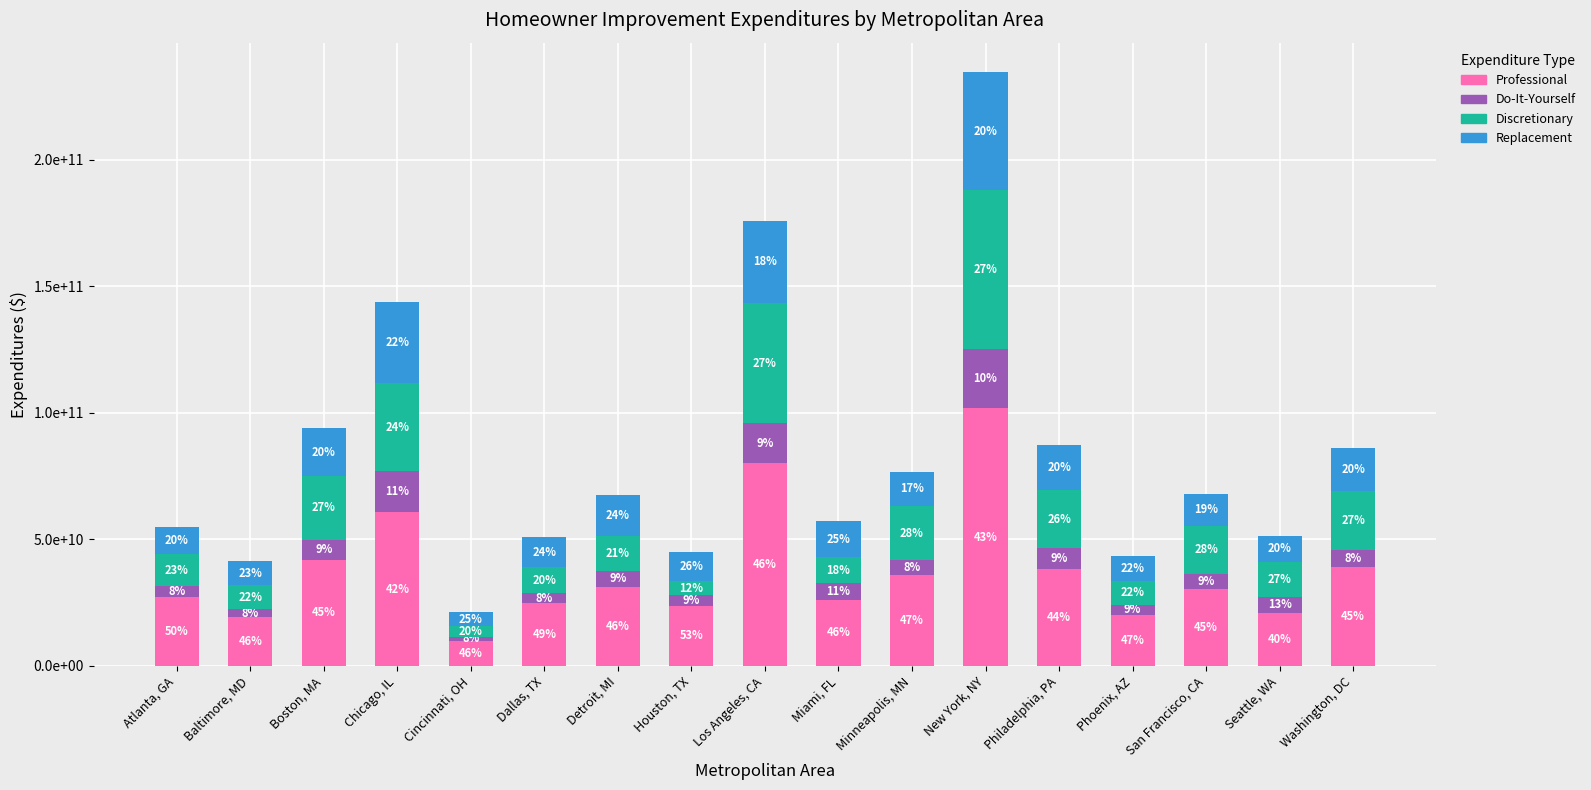

Is it true that Professional equals 20797180121 at Seattle, WA?

True